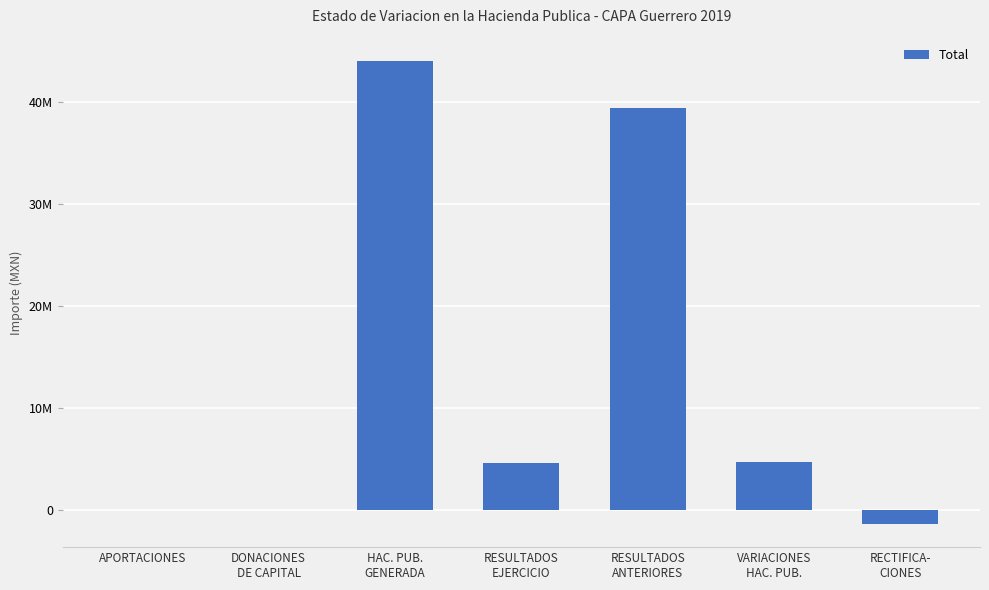

Reading left to right, transcribe all the data shown in this chart.

APORTACIONES=0.0	DONACIONES
DE CAPITAL=0.0	HAC. PUB.
GENERADA=44011743.8	RESULTADOS
EJERCICIO=4623599.0	RESULTADOS
ANTERIORES=39388144.8	VARIACIONES
HAC. PUB.=4674319.6	RECTIFICA-
CIONES=-1401775.3